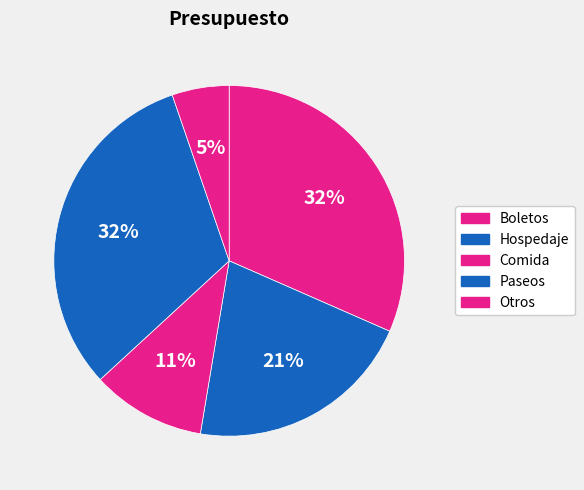

How many slices are in this pie chart?

5